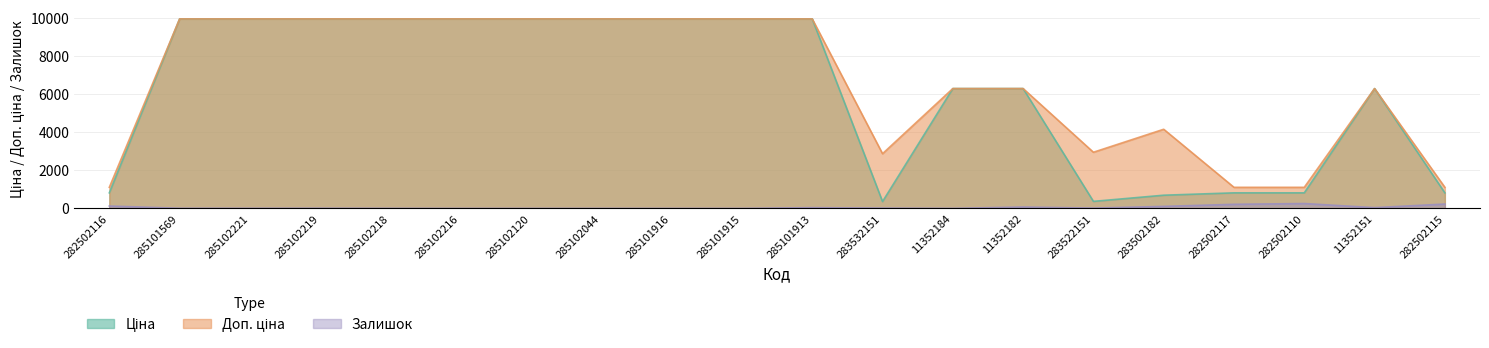

At which label does Ціна first exceed 9974?

285101569